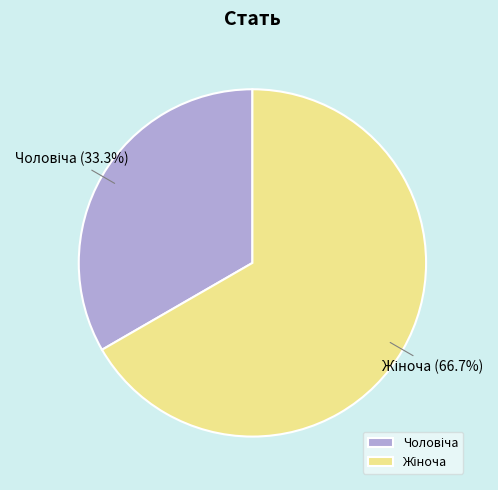

Is there a majority slice in this chart?

Yes